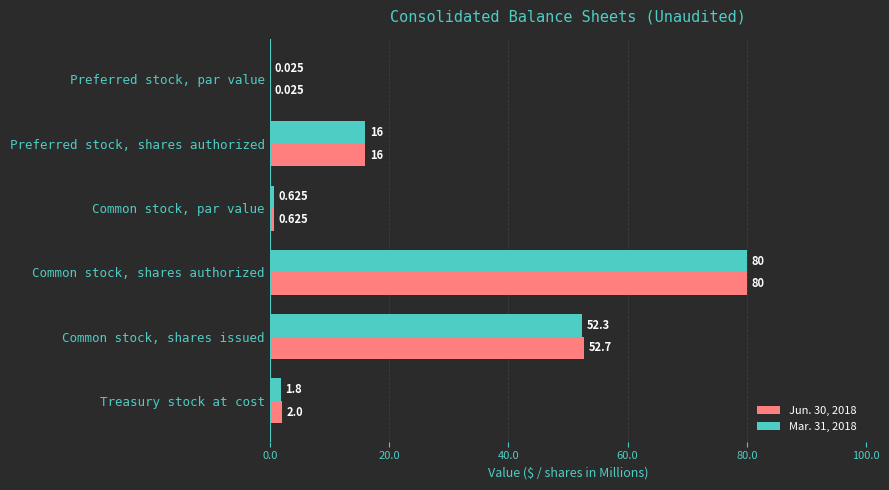

At which label is Jun. 30, 2018 closest to 40?

Common stock, shares issued